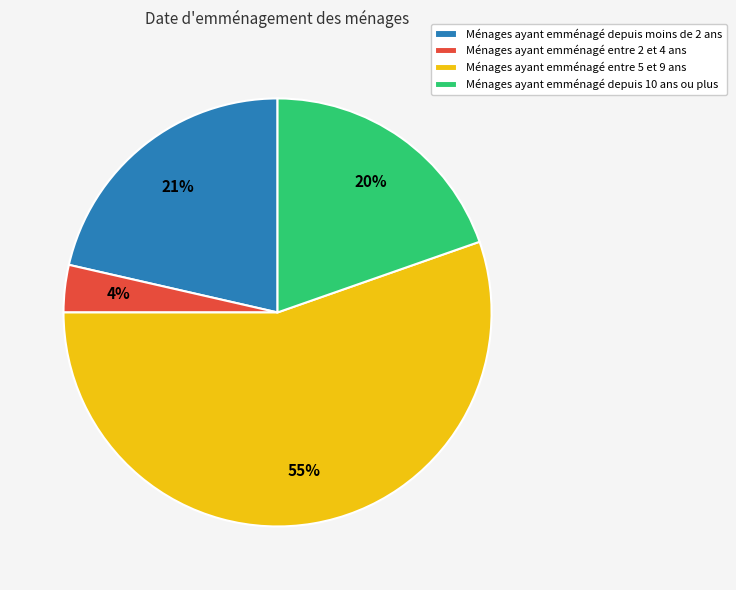

What percentage is the Ménages ayant emménagé depuis 10 ans ou plus slice, to the nearest percent?

20%